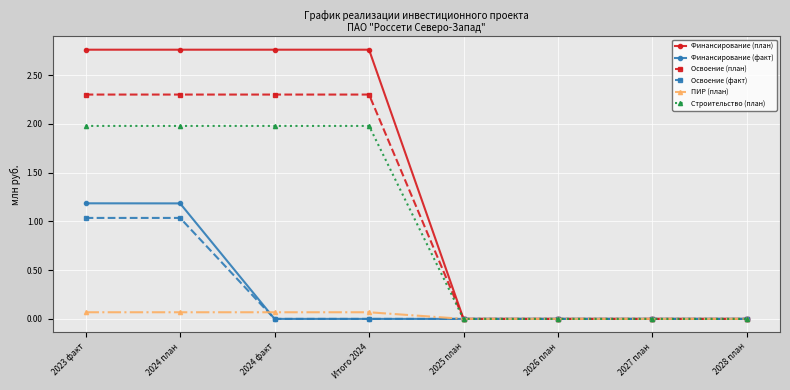

The Финансирование (план) series shows 0.6 at Итого 2024. True or false?

False